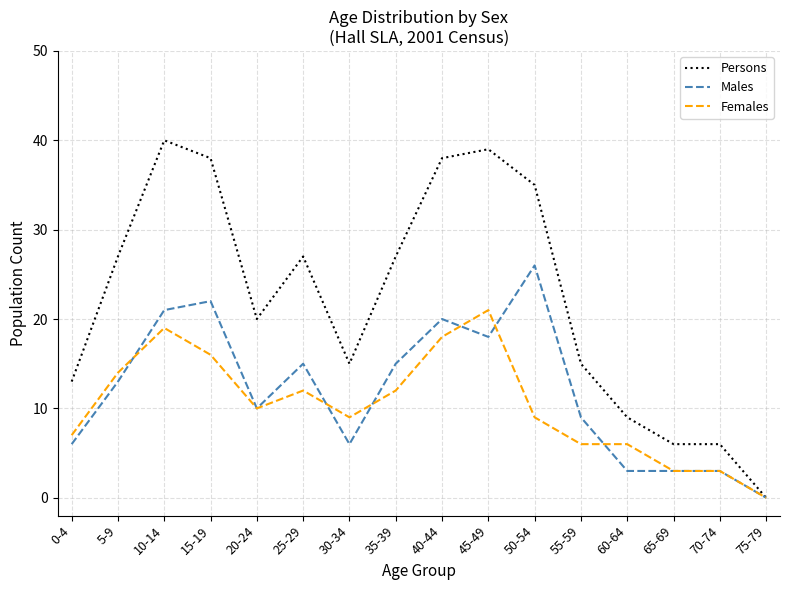

How many lines are shown in the chart?

3